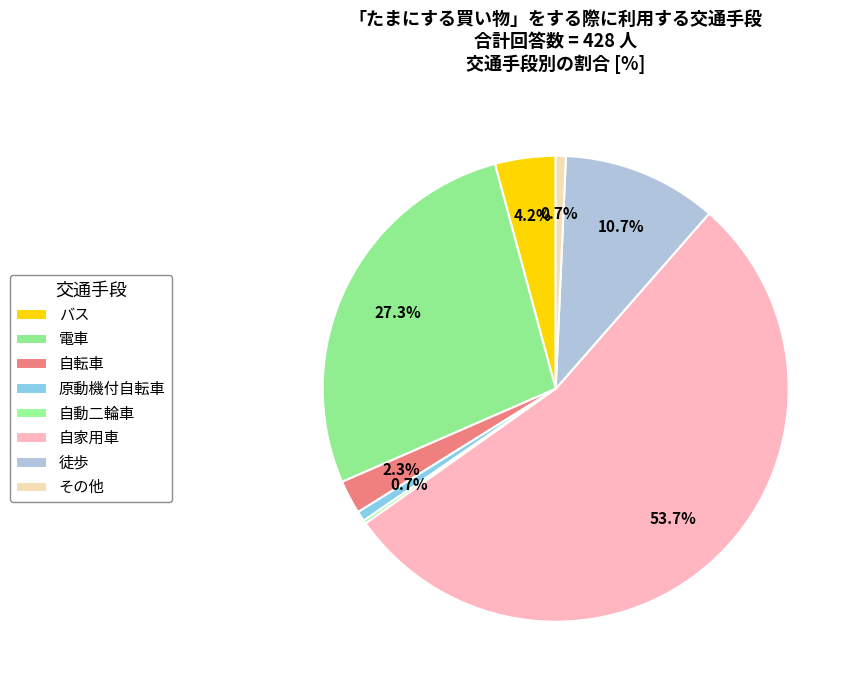

What is the change in value from 原動機付自転車 to 自動二輪車?

-2